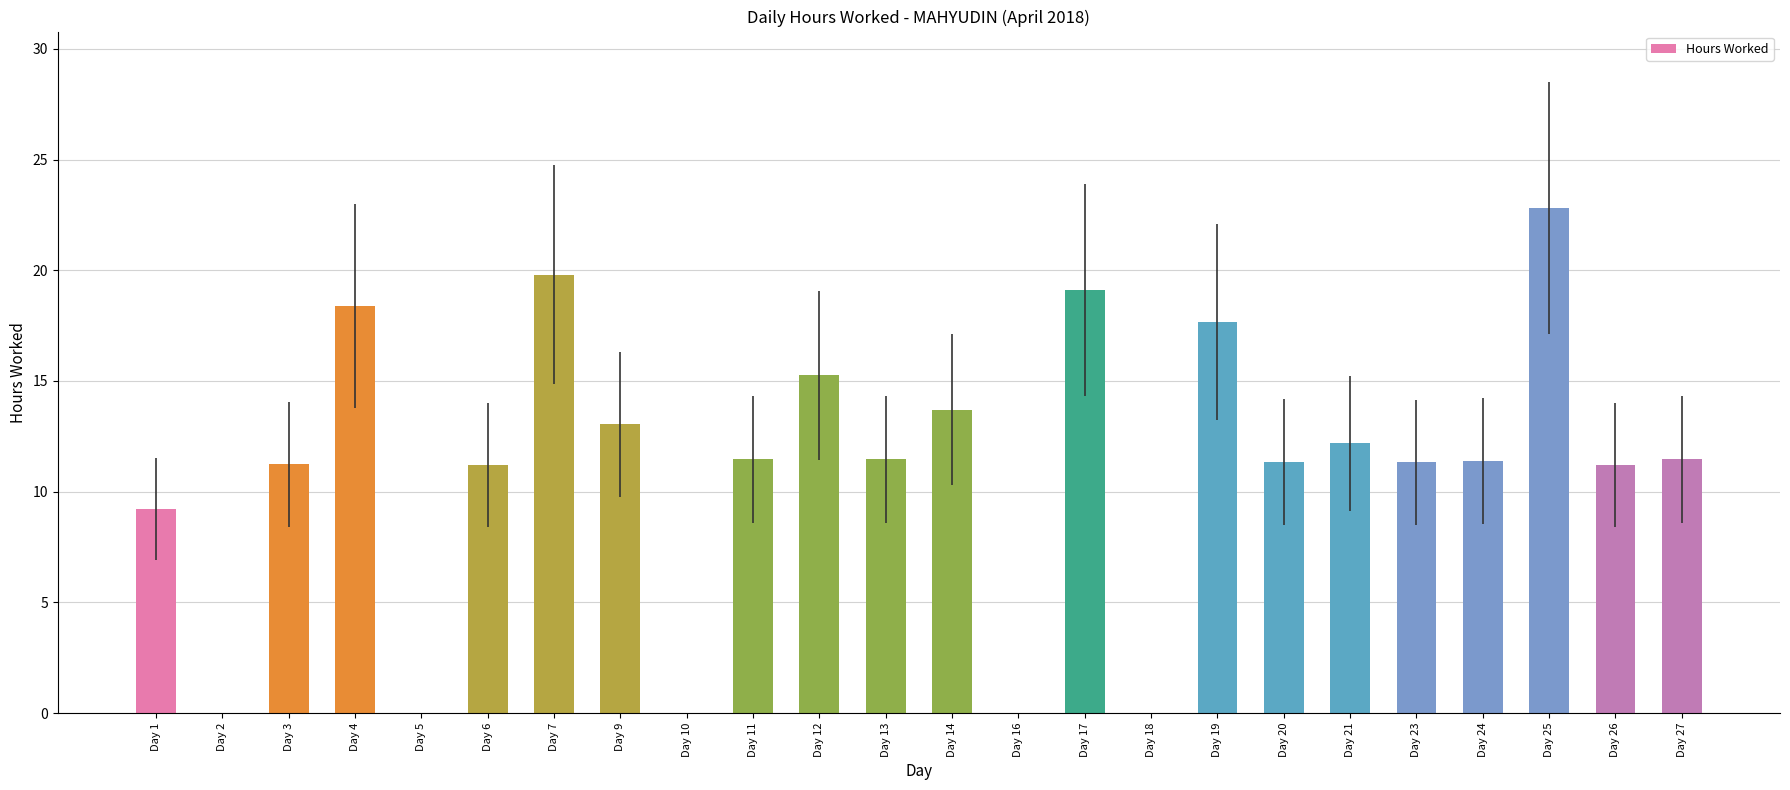

What is the greatest value displayed?

22.8